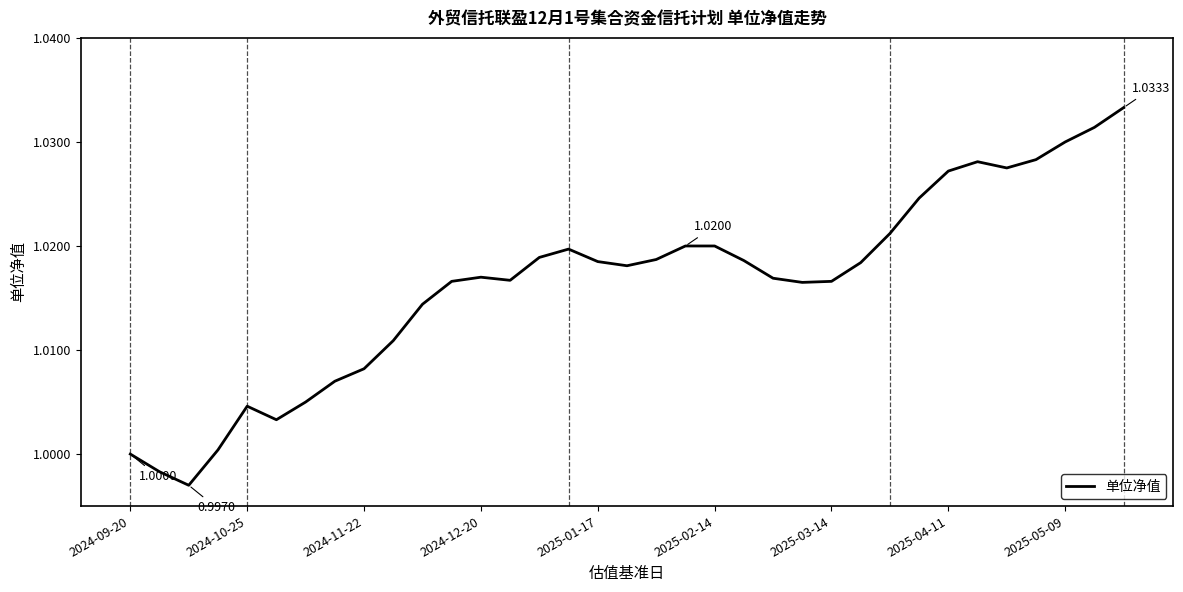

How many points are higher than both their immediate neighbors (excluding endpoints)?

4